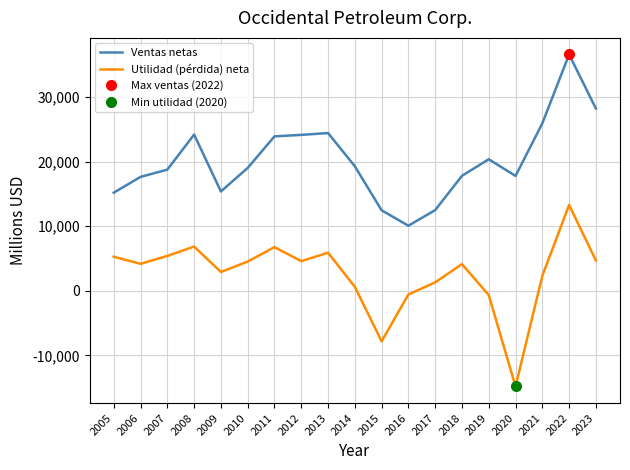

True or false: Ventas netas and Utilidad (pérdida) neta intersect in this chart.

False